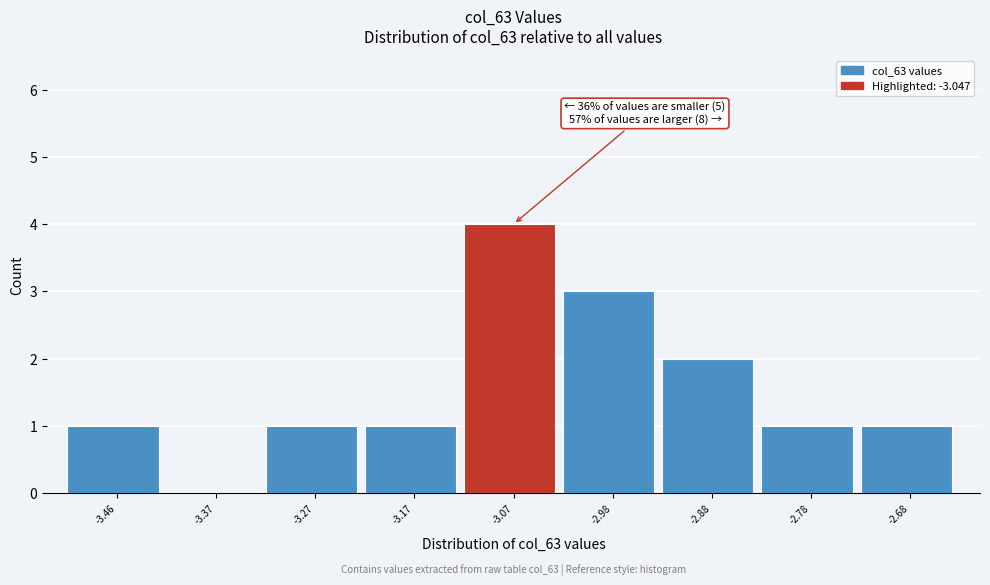

Which range on the x-axis has the tallest bar?

-3.12 to -3.03